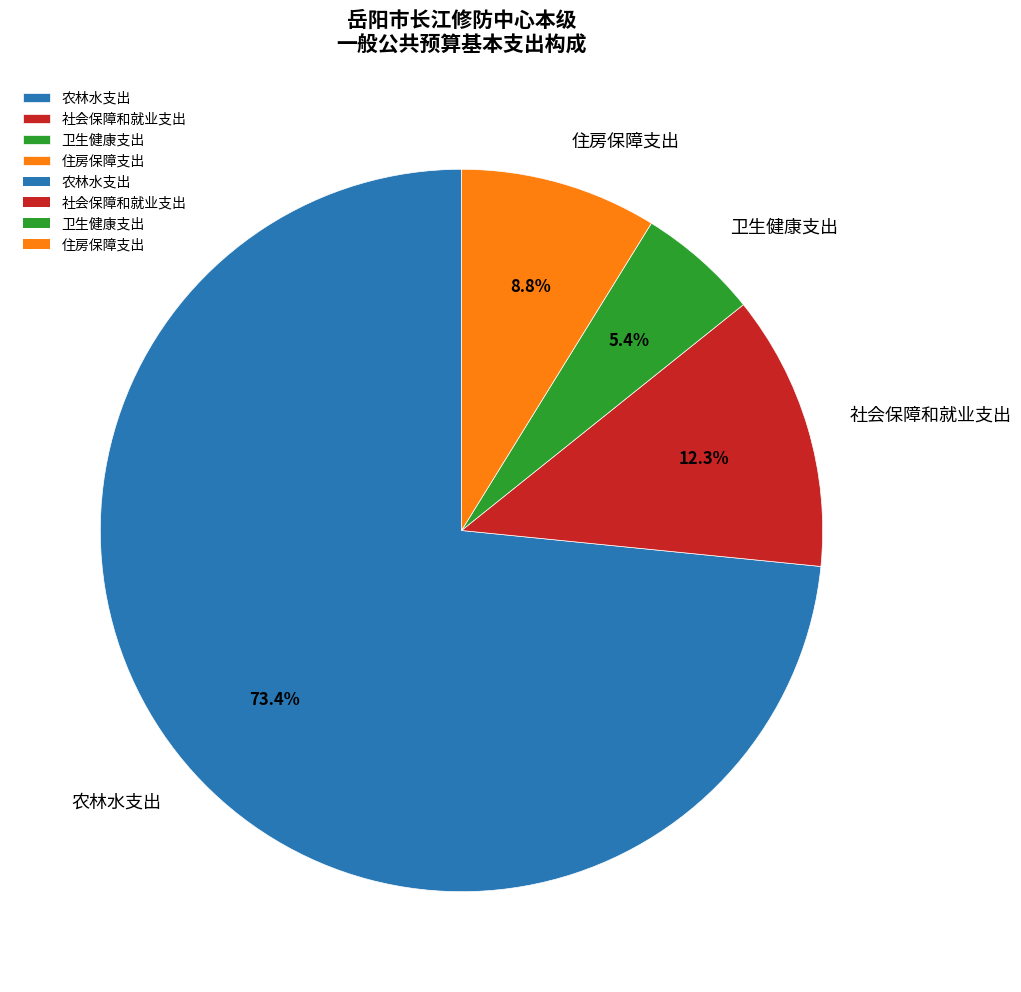

True or false: 卫生健康支出 accounts for 16% of the total.

False